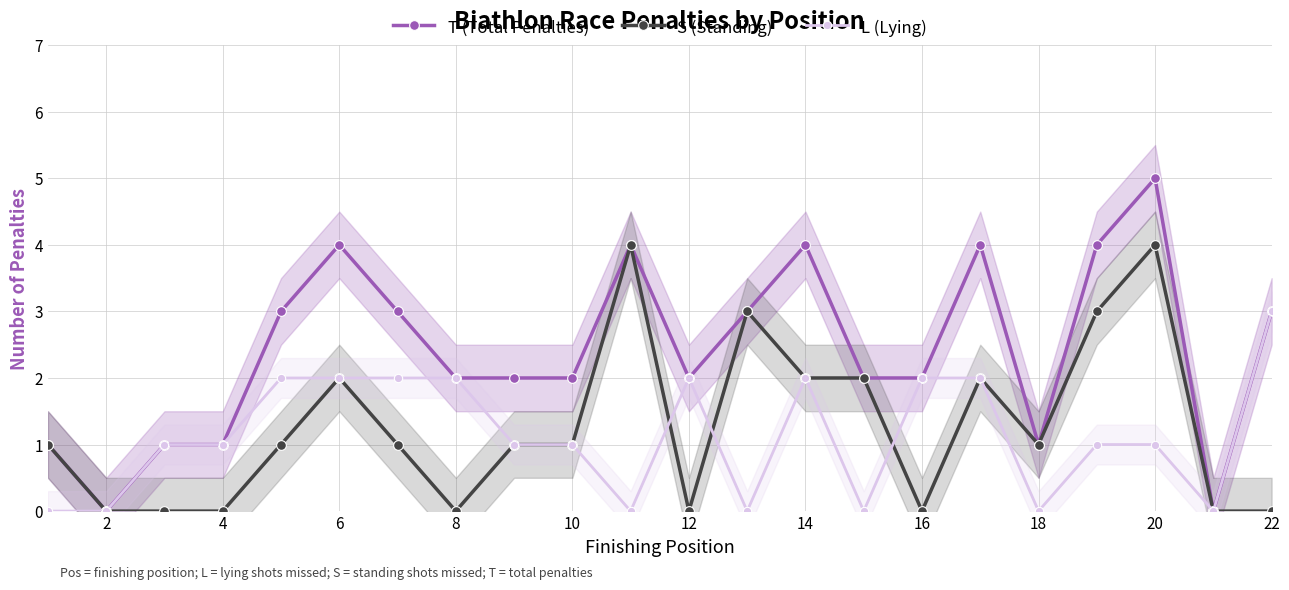

True or false: S (Standing) has more than 1 points higher than both neighbors.

True